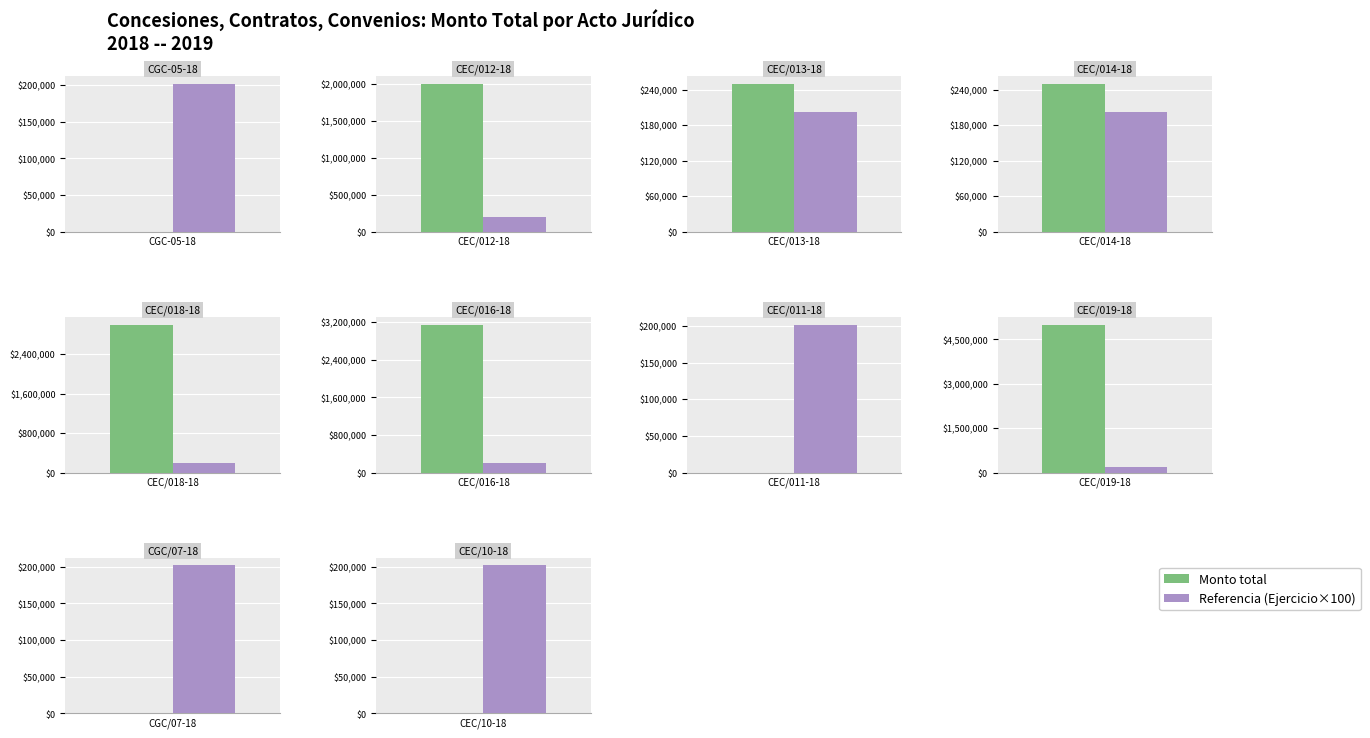

At which category is the sum across all series the highest?

CEC/019-18